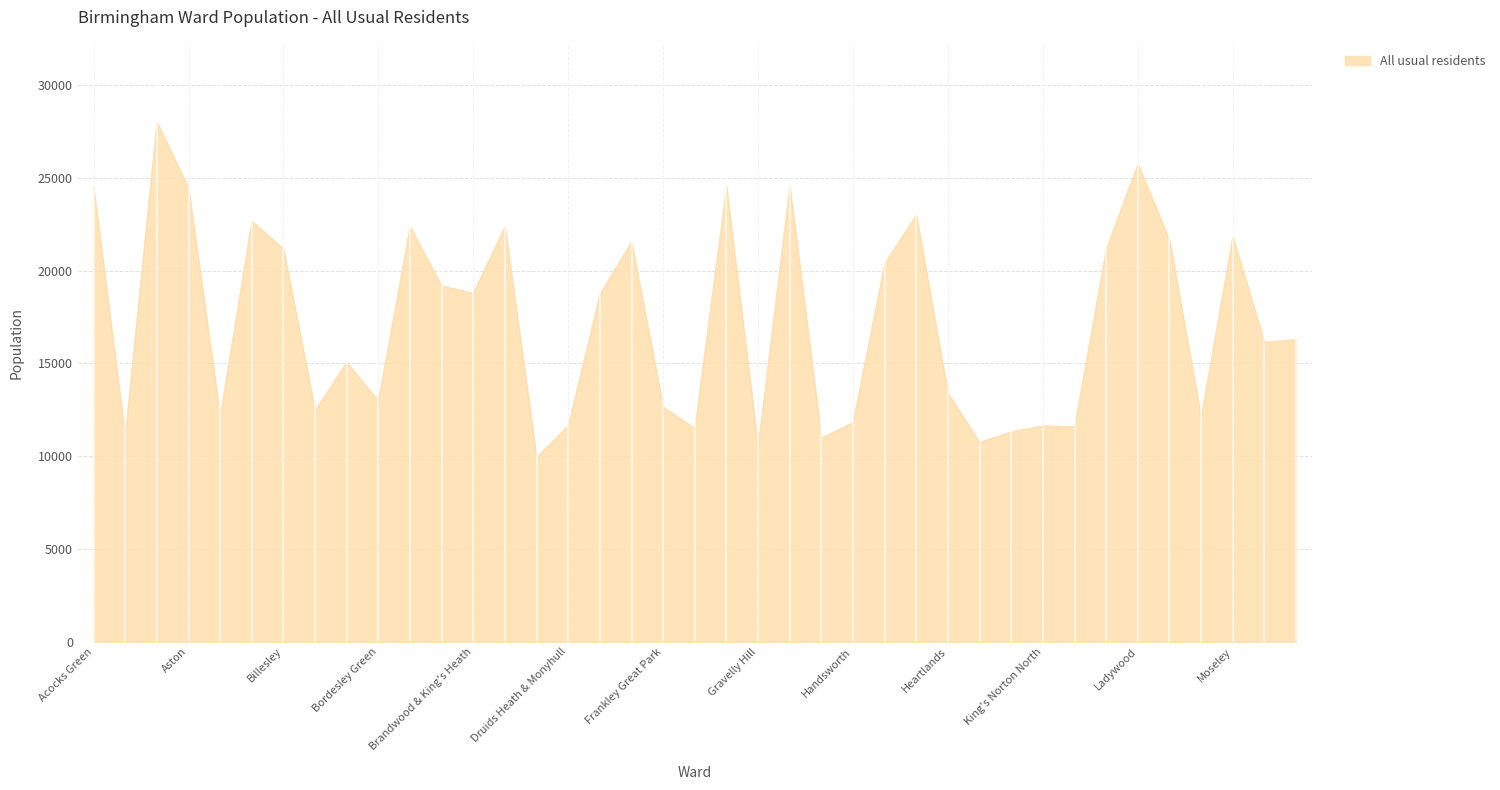

What is the maximum value shown in the chart?

28018